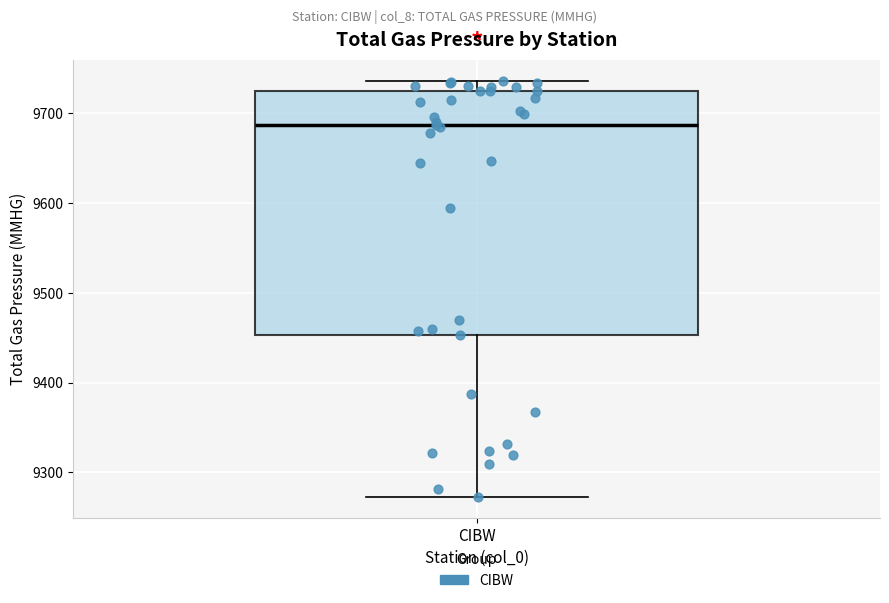

Read this box plot against the y-axis: the position of the median line, the range covered by the box, and the ends of both whiskers. The values are not printed on the chart, so give them approximately, as read against the axis.

median 9690, box 9450 to 9720, whiskers 9270 to 9740